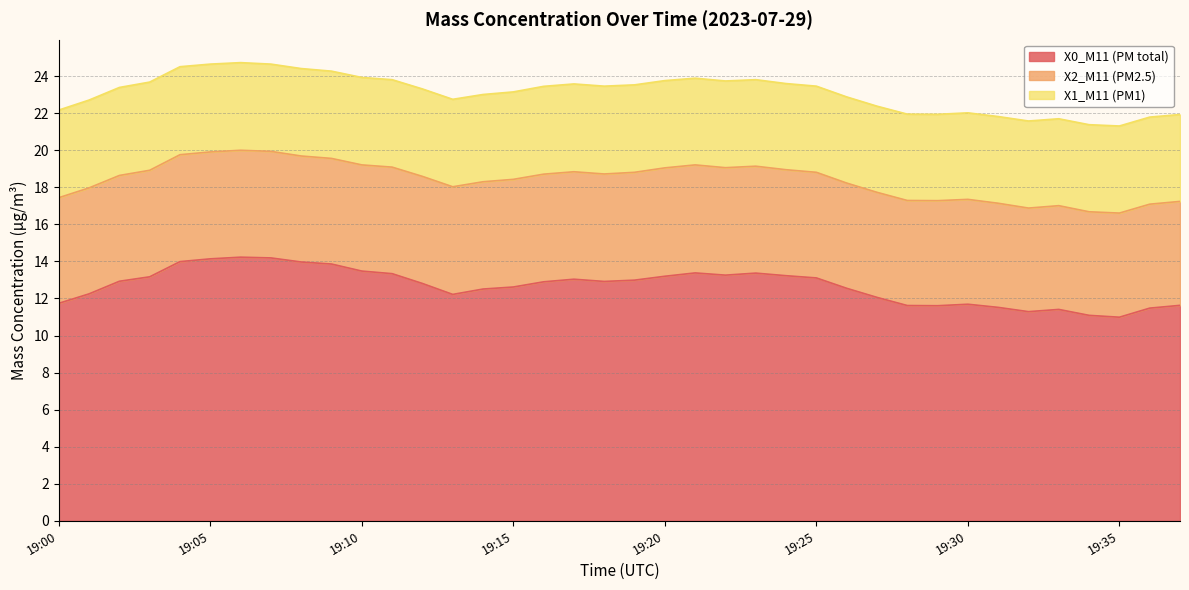

What is the difference between the X2_M11 (PM2.5) values at 19:24 and 19:35?

0.1